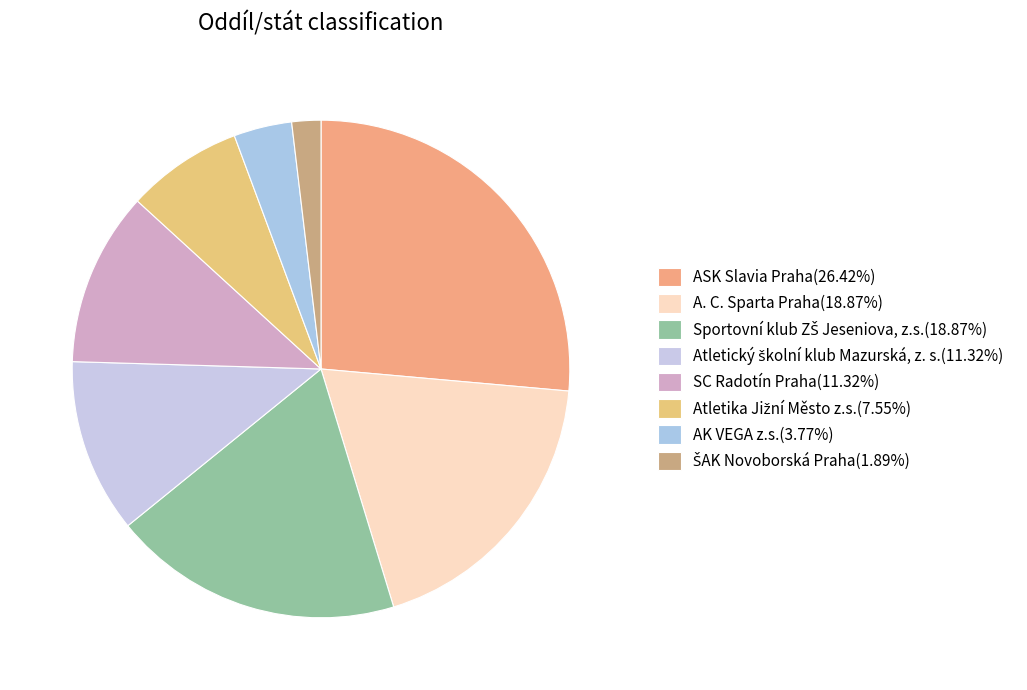

Between Atletika Jižní Město z.s. and A. C. Sparta Praha, which is larger?

A. C. Sparta Praha